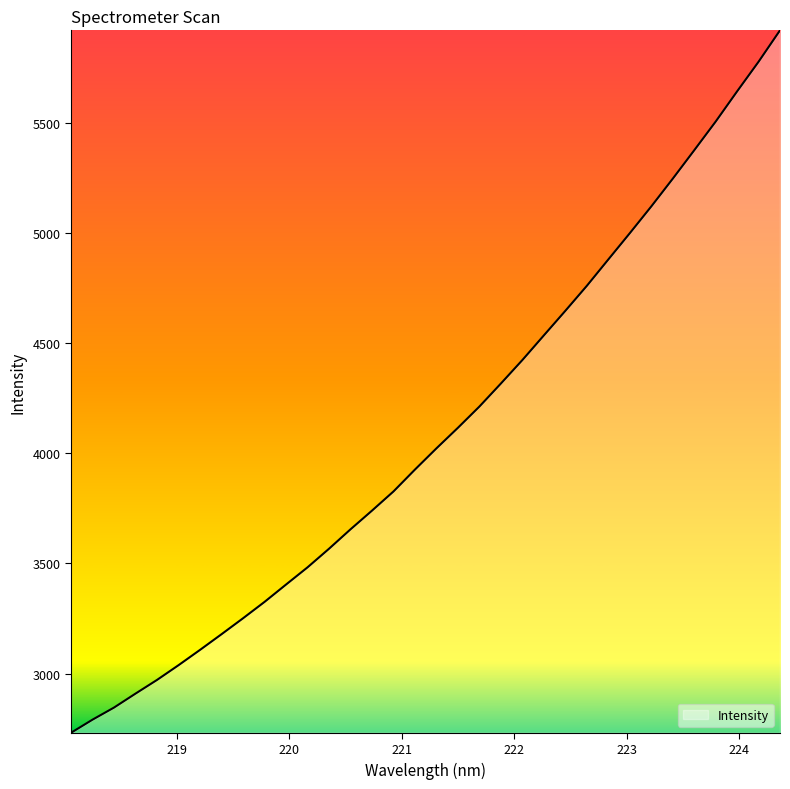

What is the greatest value displayed?

5918.6